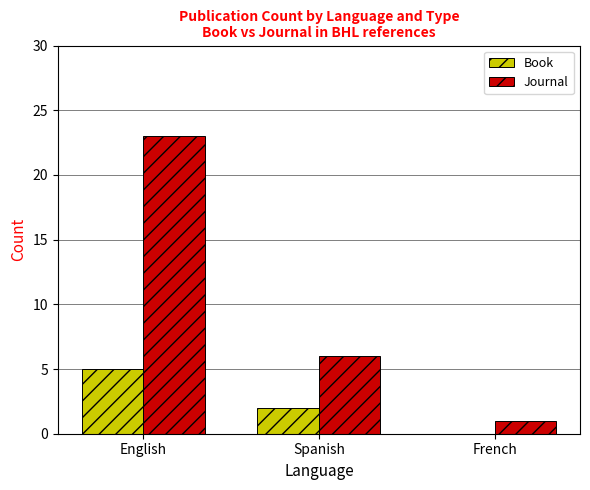

Is the value of Journal at English greater than the value of Book at French?

Yes